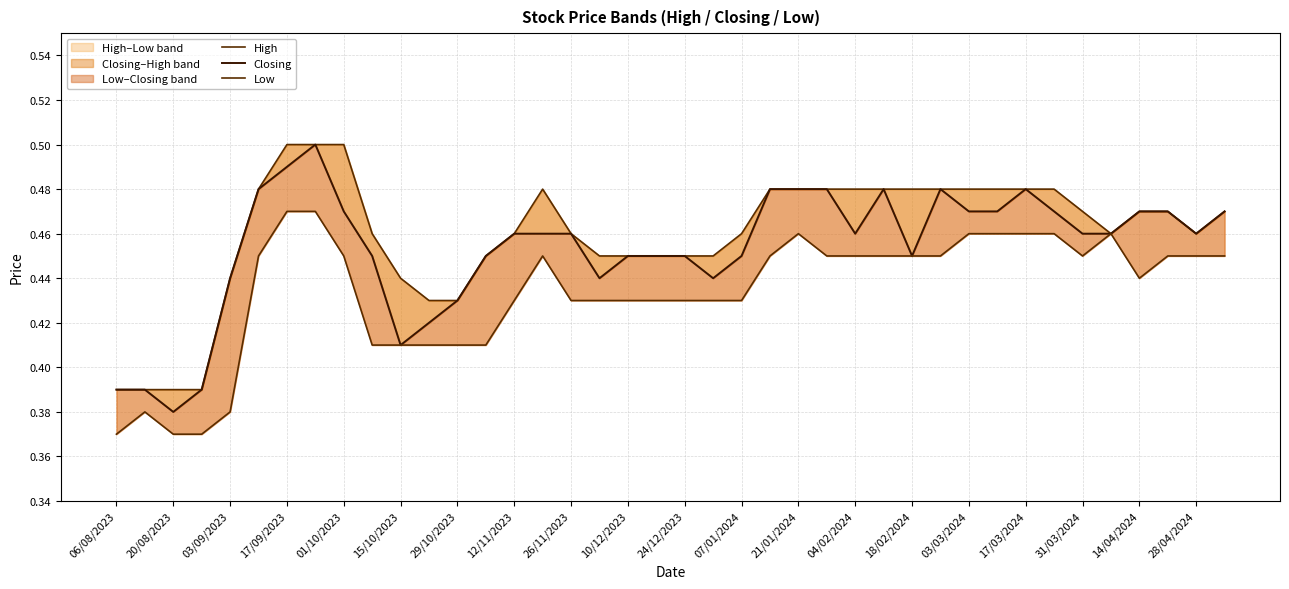

True or false: Closing has more than 0 interior local peaks.

True